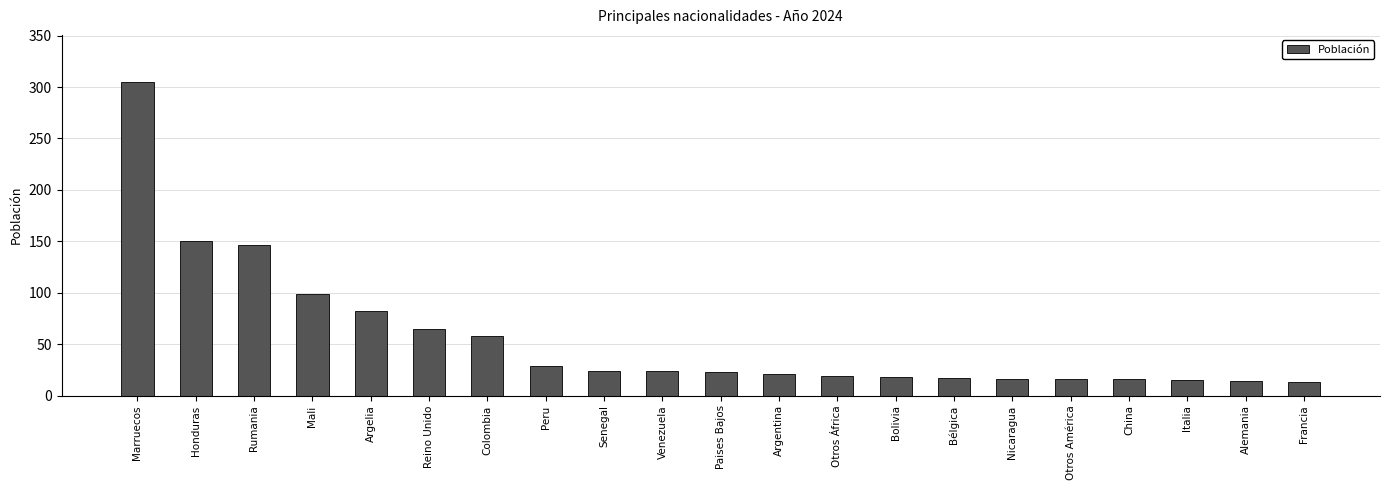

What is the maximum value shown in the chart?

305